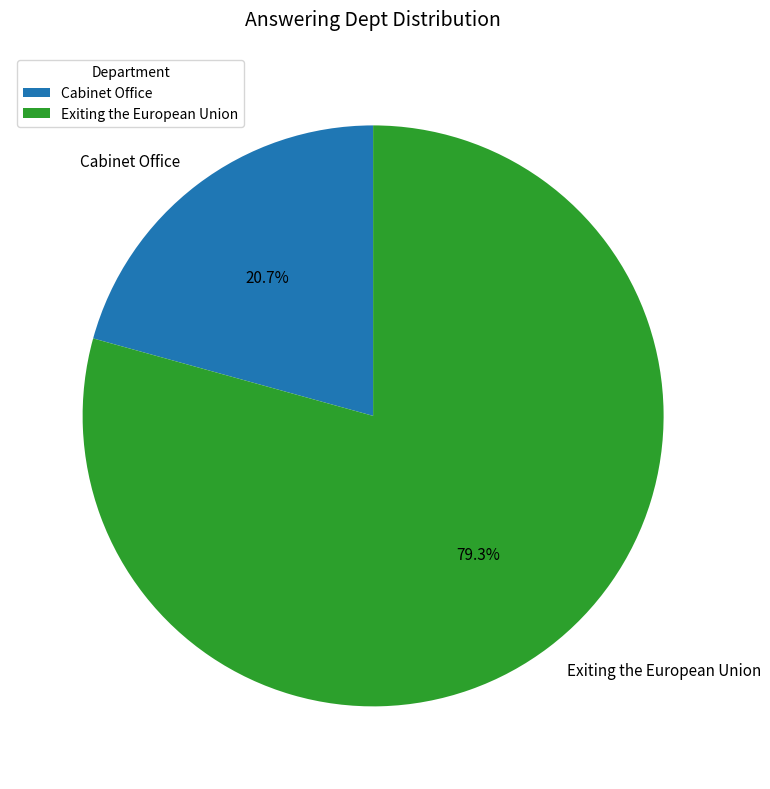

How many segments does this pie chart have?

2